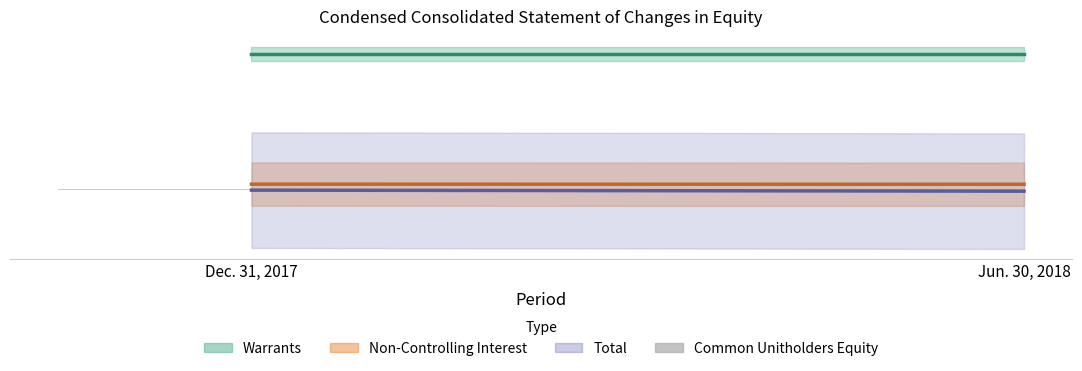

How many distinct data groups are displayed?

1